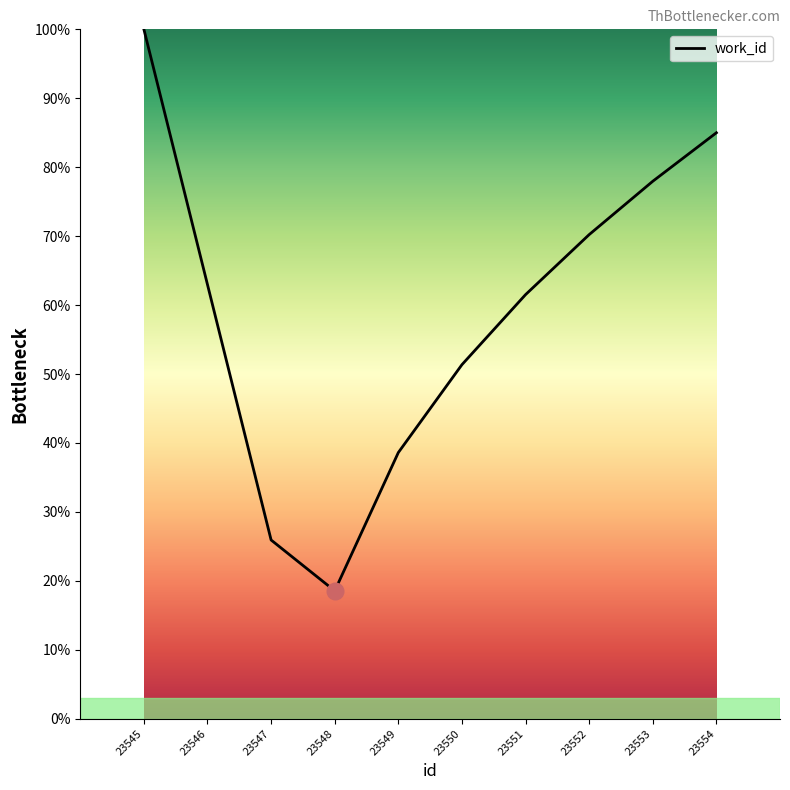

Reading left to right, what are all the values shown in this chart?

23545=100.0	23546=63.0	23547=25.9	23548=18.5	23549=38.6	23550=51.4	23551=61.5	23552=70.2	23553=78.0	23554=85.0